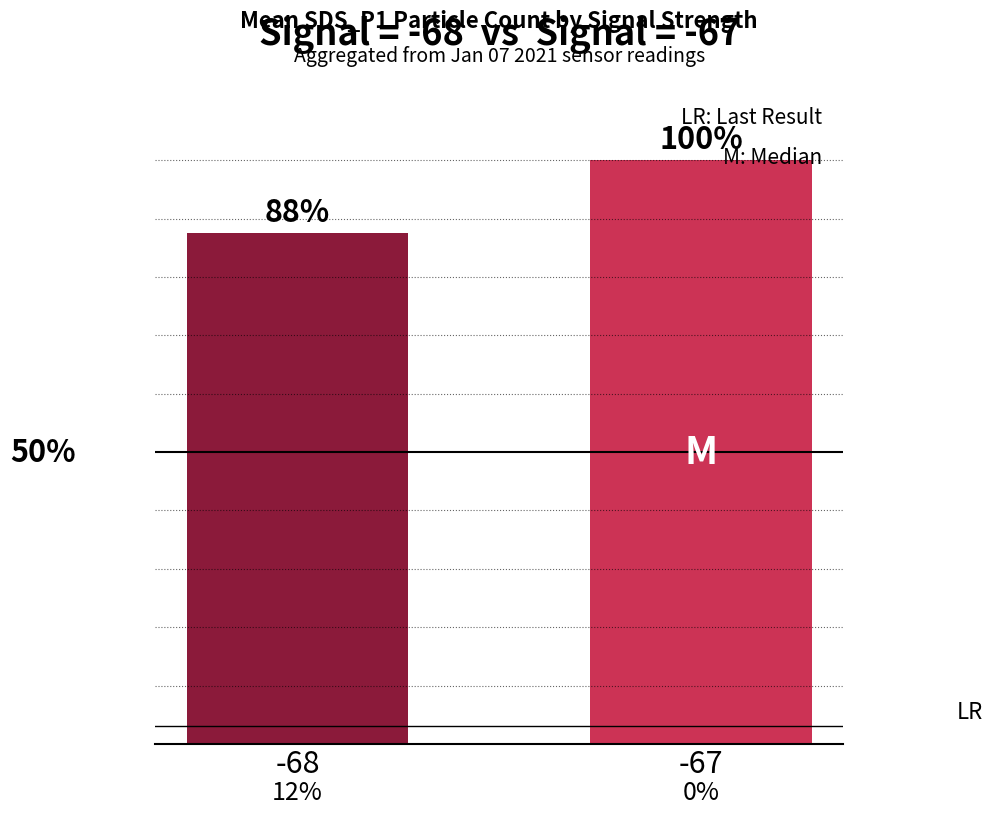

Does the chart contain any negative values?

No